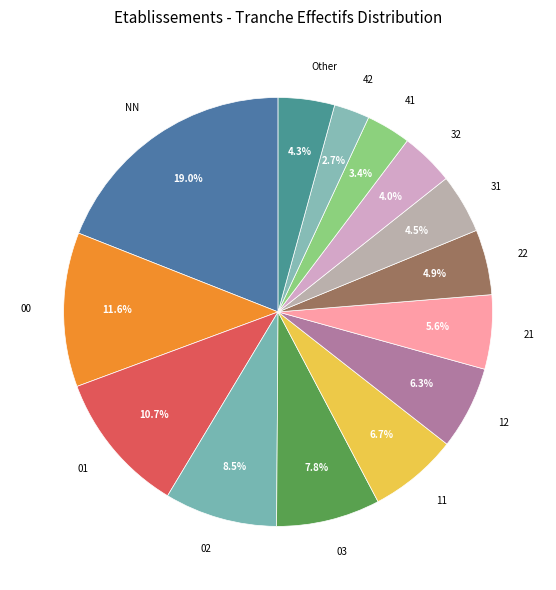

To the nearest percent, what is the difference between the largest and smallest slice percentages?

16%